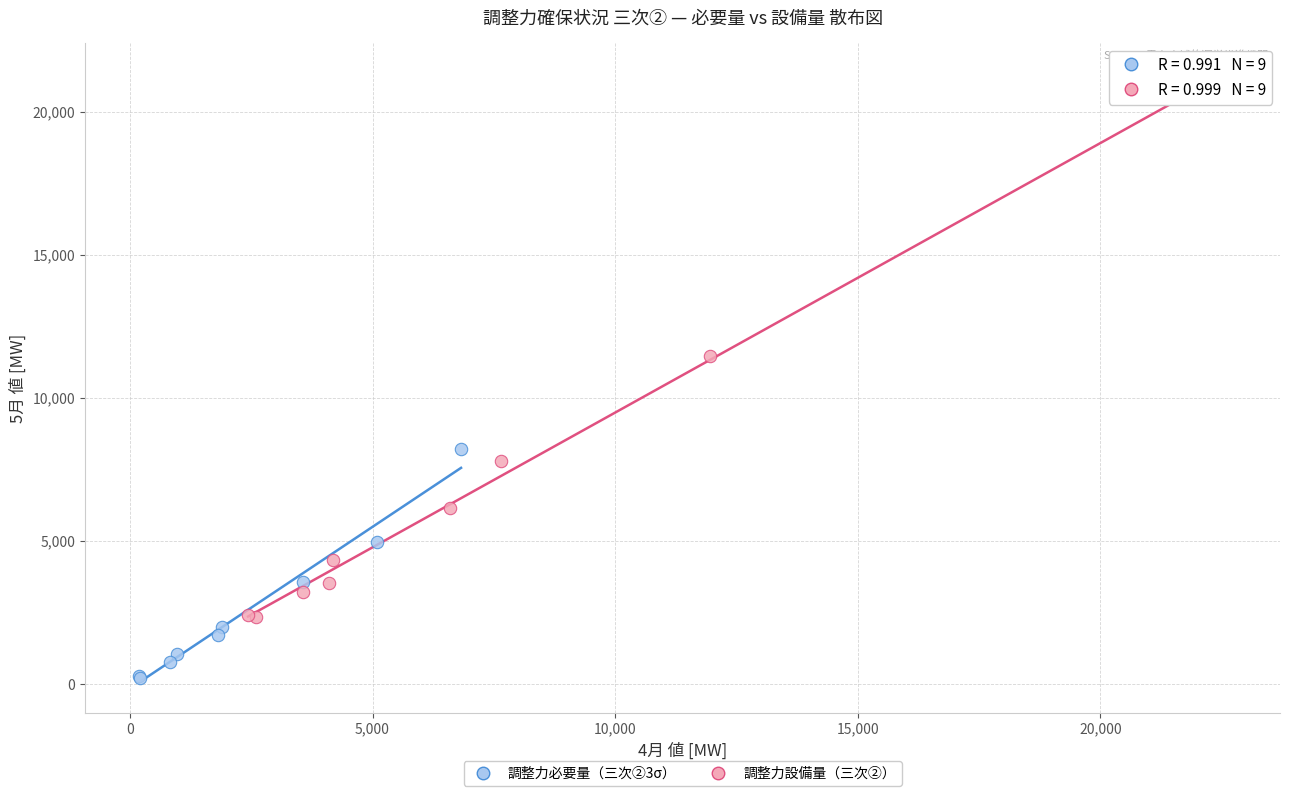

Which series reaches the maximum Y coordinate?

調整力設備量（三次②）